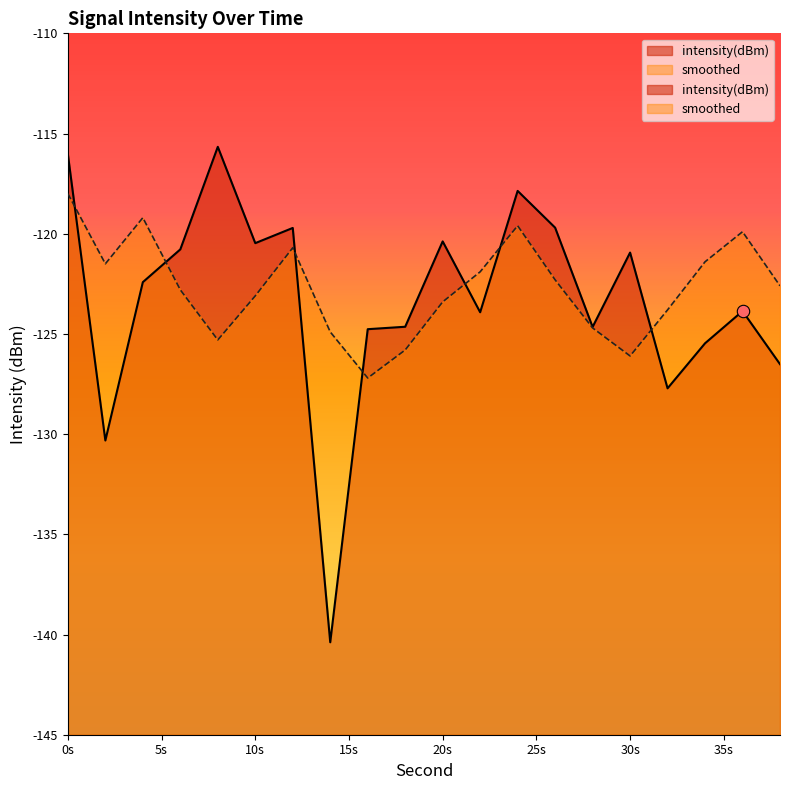

What is the total value across all series at 2?

-251.8